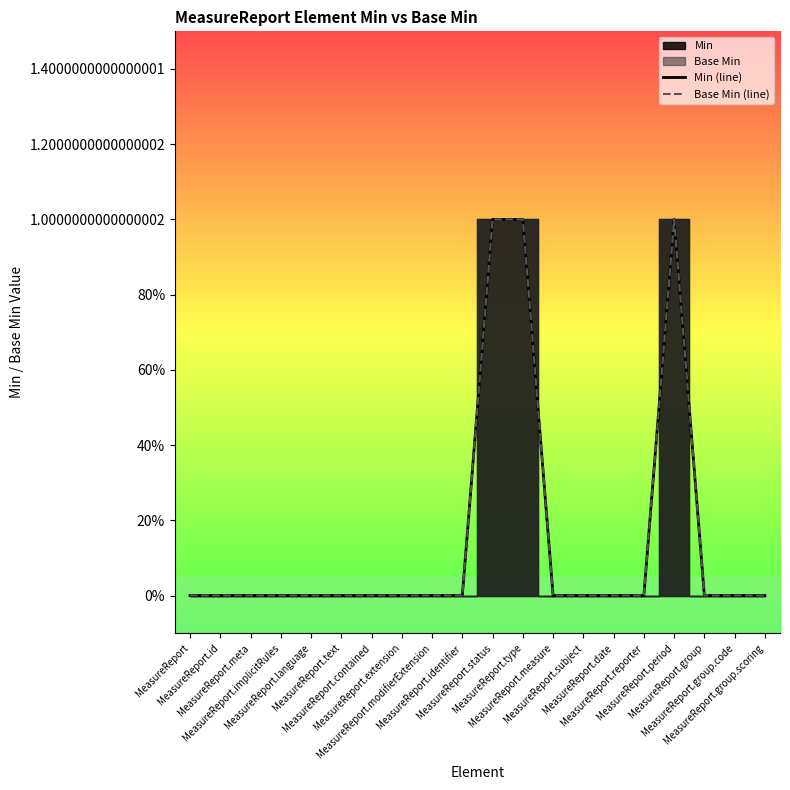

How many values in Base Min (line) are above zero?

3